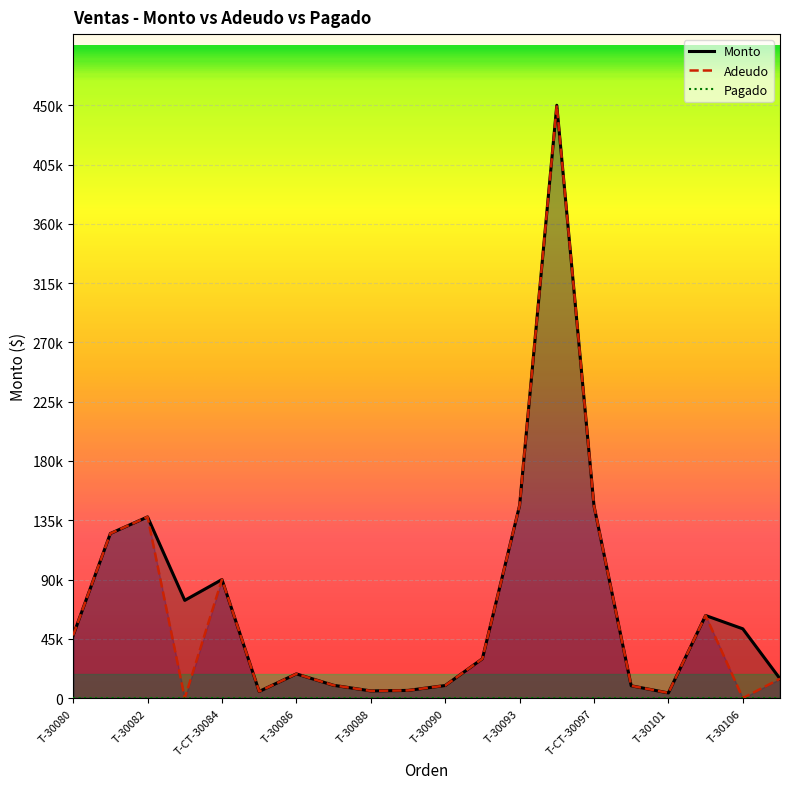

What is the total value across all series at T-30089?

11676.0